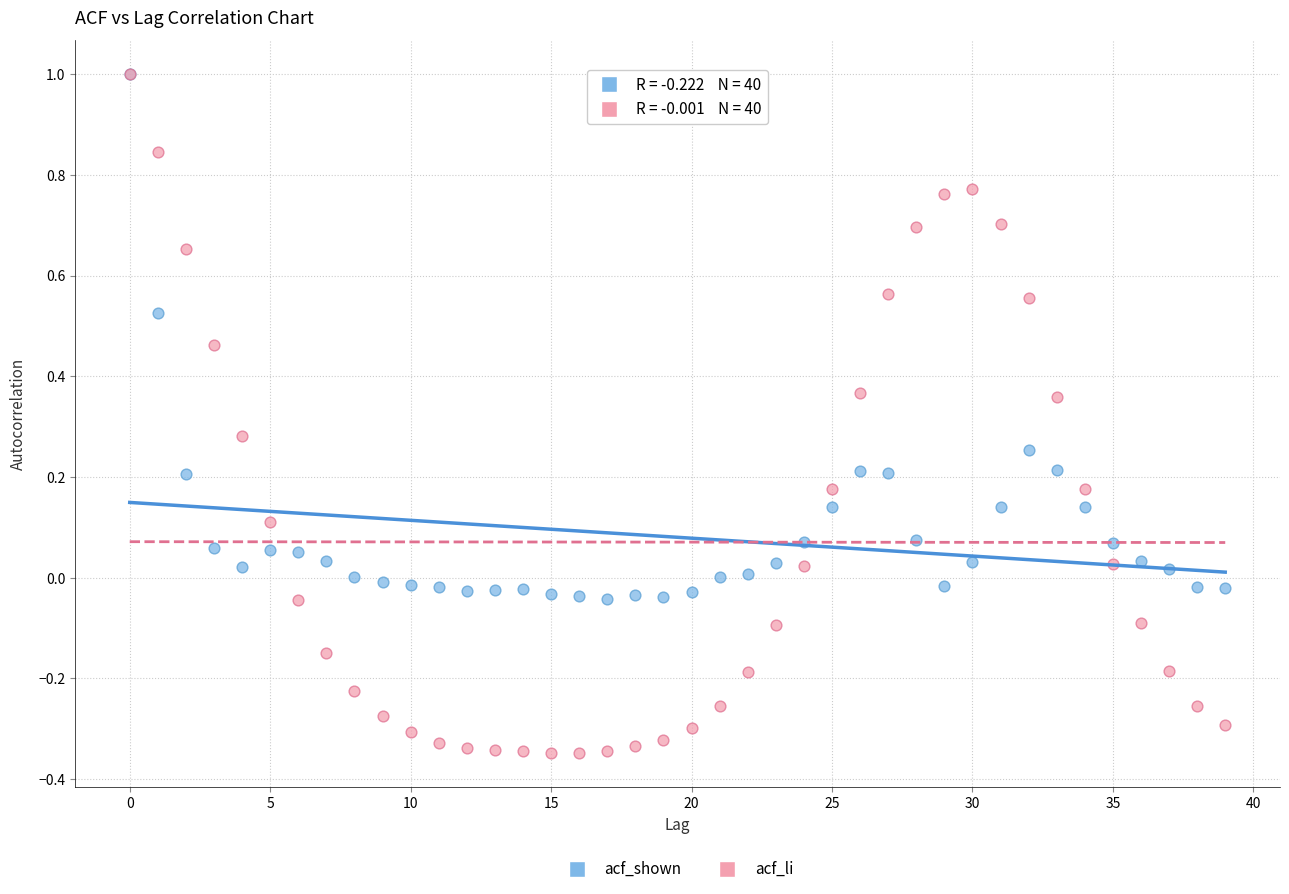

What are all the series names shown in the legend?

acf_shown, acf_li